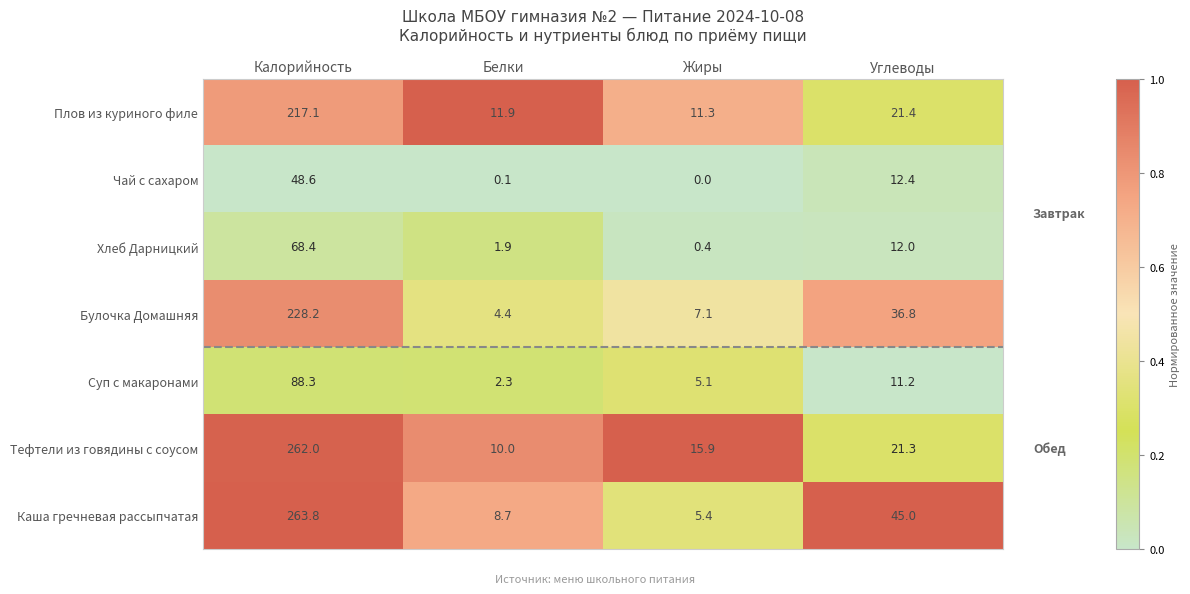

True or false: Суп с макаронами has a value of 2.3 at Белки.

True